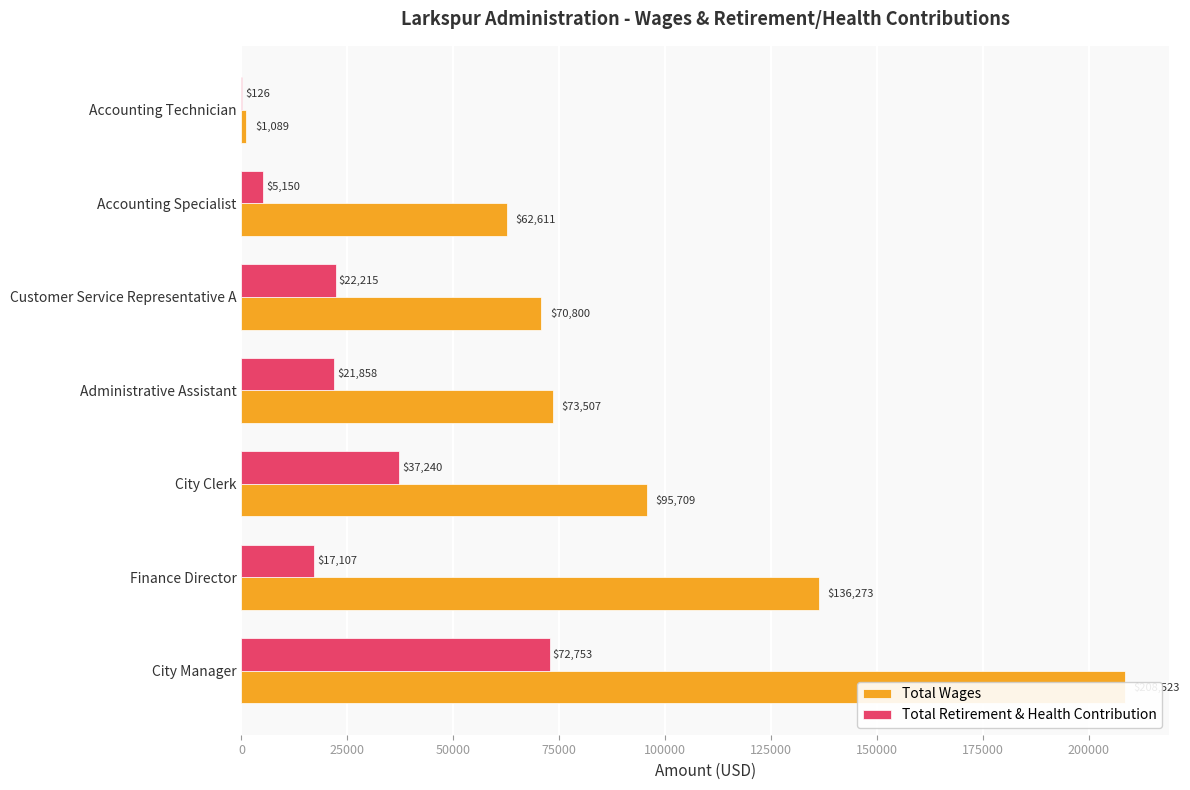

Reading left to right, what are all the values shown in this chart?

Total Wages: 208523	136273	95709	73507	70800	62611	1089
Total Retirement & Health Contribution: 72753	17107	37240	21858	22215	5150	126